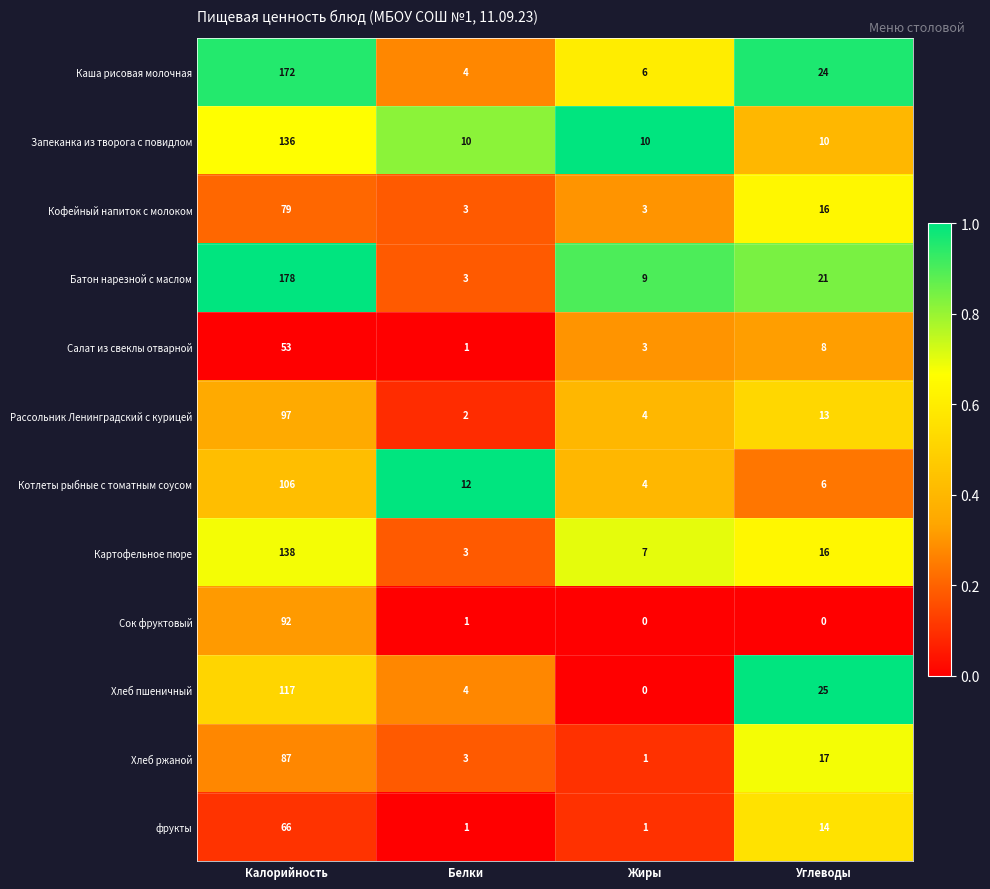

The value of Каша рисовая молочная at Калорийность is 172. True or false?

True